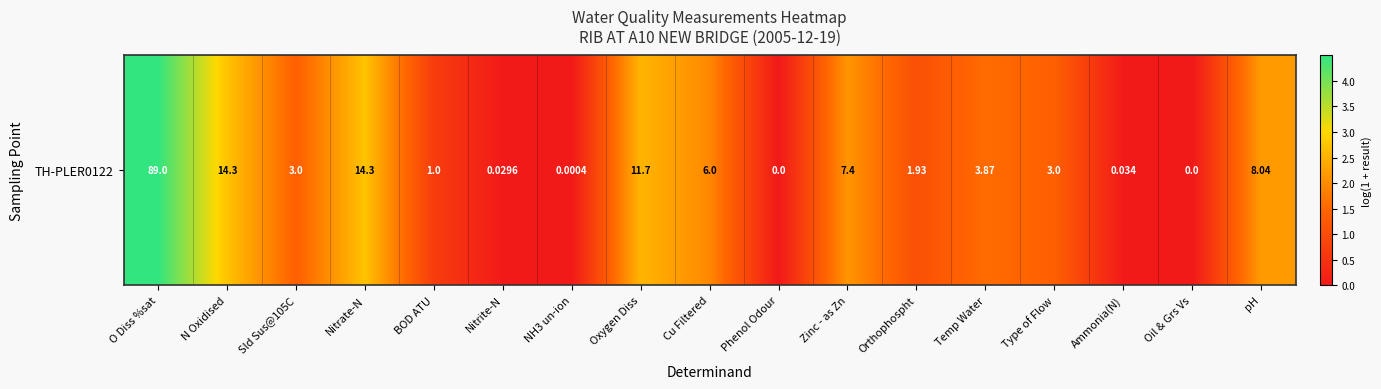

What is the greatest value displayed?

4.5